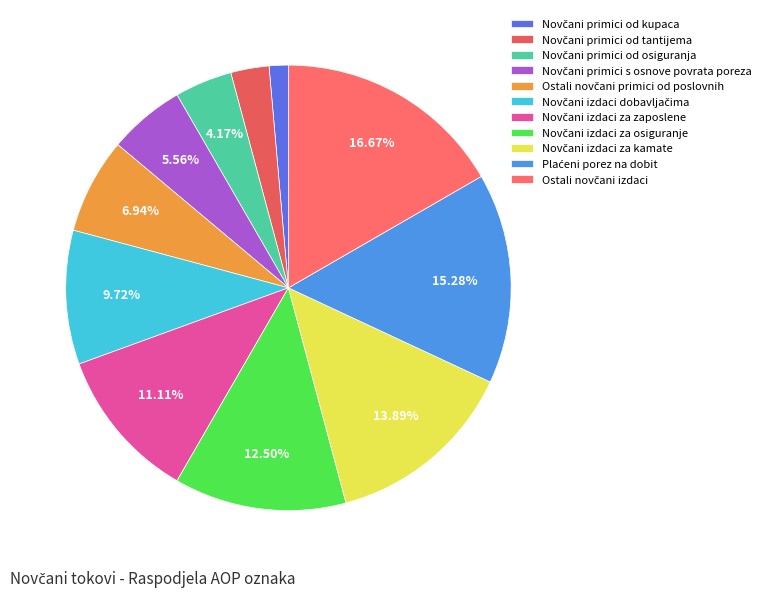

To the nearest percent, what portion does Novčani izdaci za osiguranje represent?

12%